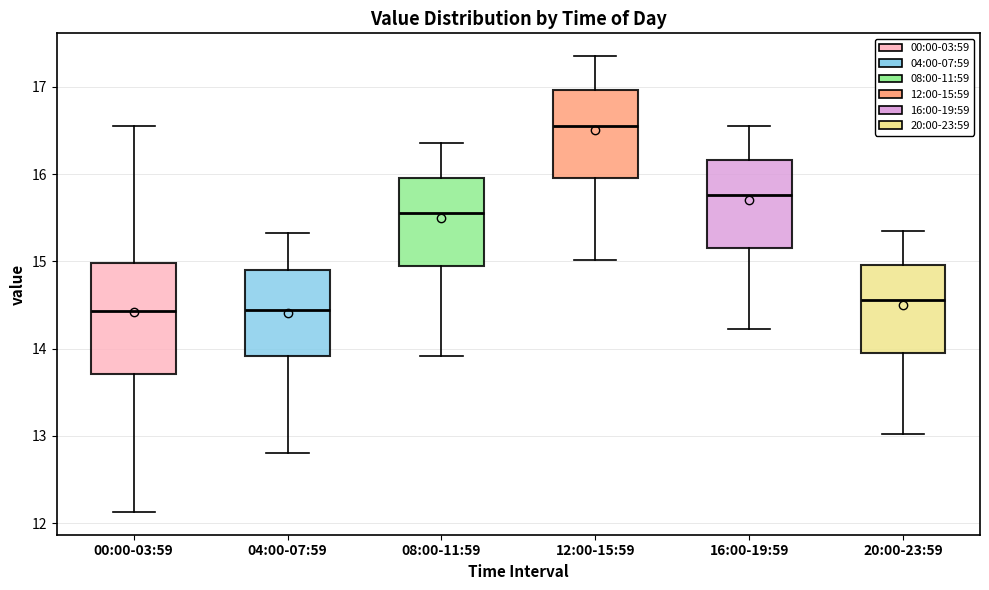

Reading left to right, read every box against the y-axis: the position of its median line, the range the box covers, and the ends of its whiskers. The values are not printed on the chart, so give them approximately, as read against the axis.

00:00-03:59: median 14.4, box 13.7 to 15.0, whiskers 12.1 to 16.6
04:00-07:59: median 14.4, box 13.9 to 14.9, whiskers 12.8 to 15.3
08:00-11:59: median 15.6, box 15.0 to 16.0, whiskers 13.9 to 16.4
12:00-15:59: median 16.6, box 16.0 to 17.0, whiskers 15.0 to 17.4
16:00-19:59: median 15.8, box 15.2 to 16.2, whiskers 14.2 to 16.6
20:00-23:59: median 14.6, box 14.0 to 15.0, whiskers 13.0 to 15.4